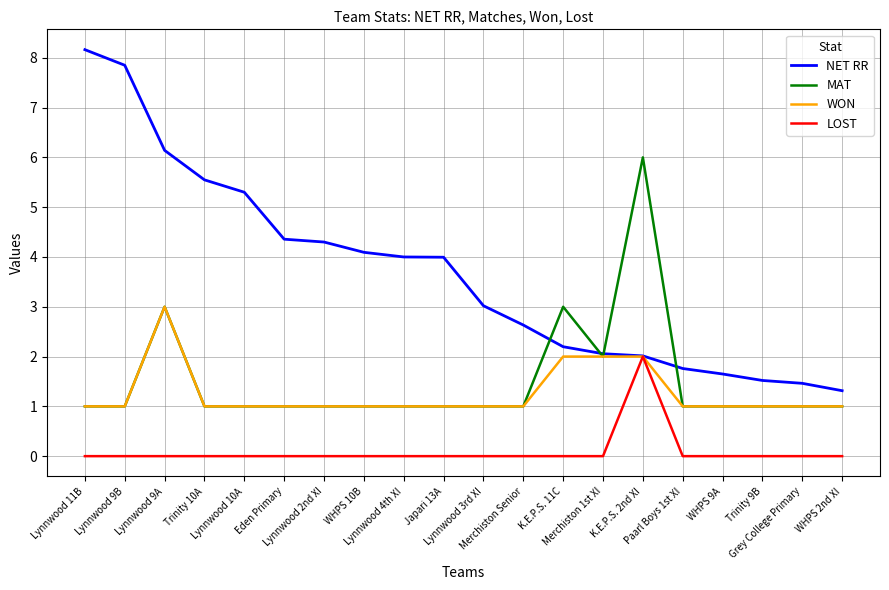

What position from the right is K.E.P.S. 11C?

8